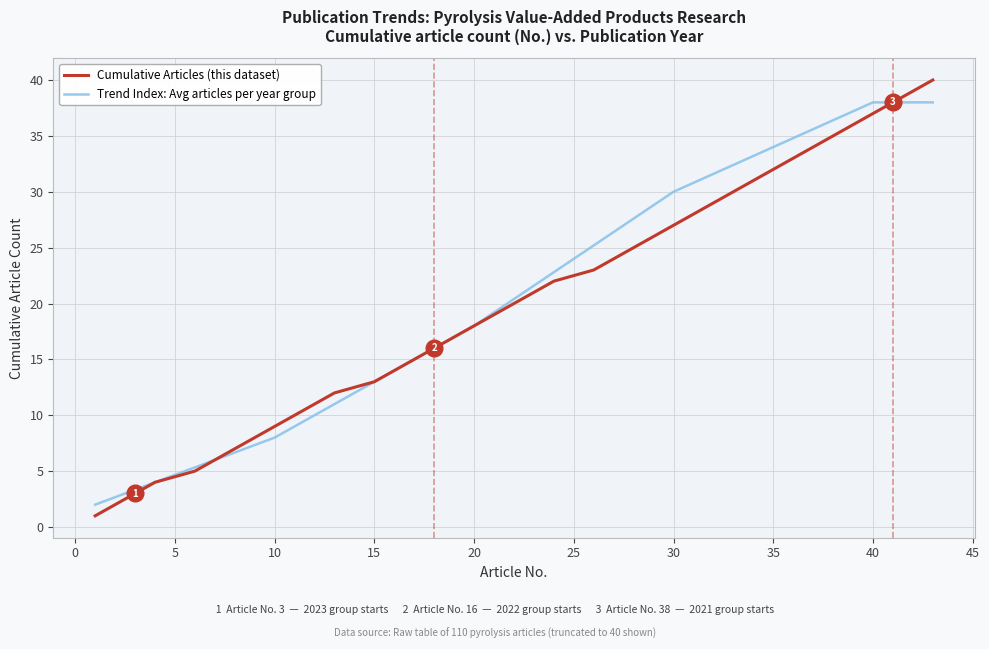

Rank the series by their maximum value, from highest to lowest.

Cumulative Articles (this dataset), Trend Index: Avg articles per year group